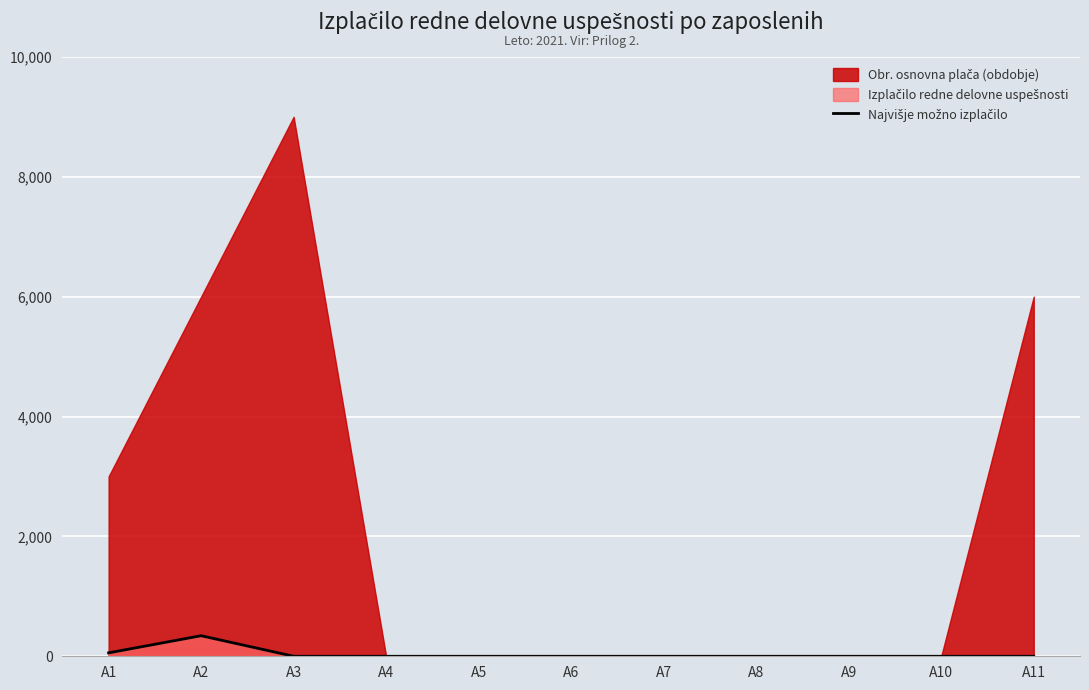

Reading left to right, extract all data points from this chart.

A1=57.1	A2=342.9	A3=0.0	A4=0.0	A5=0.0	A6=0.0	A7=0.0	A8=0.0	A9=0.0	A10=0.0	A11=0.0